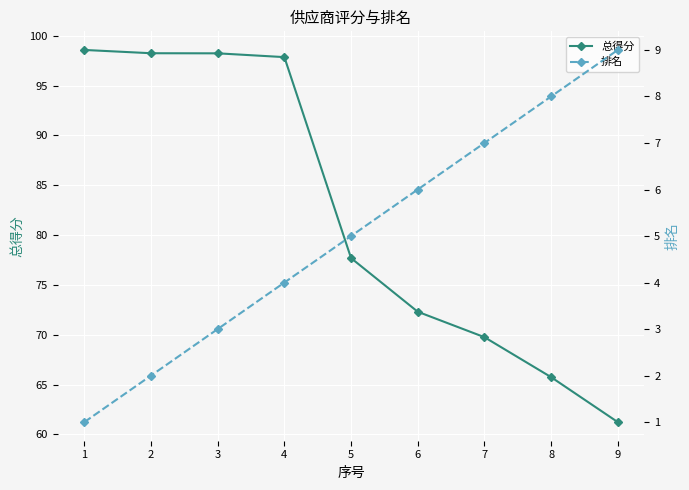

Rank the series at 4 from lowest to highest value.

排名, 总得分